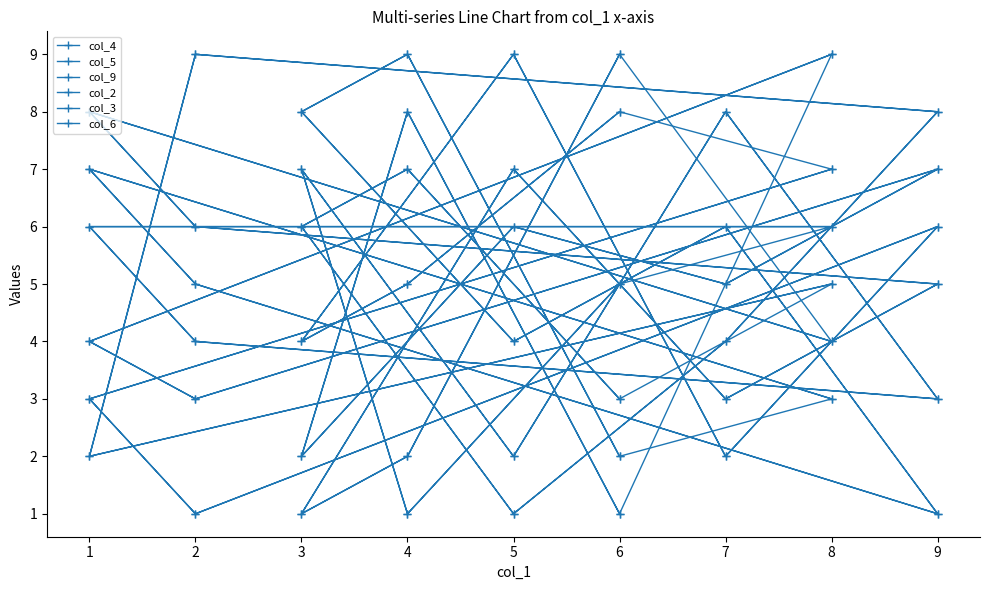

Reading right to left, list all the values displayed in this chart.

col_4: 4	8	6	5	3	7	1	2	9	4	8	6	5	3	7	1	2	9
col_5: 7	3	1	6	2	9	4	5	8	7	3	1	6	2	9	4	5	8
col_9: 9	4	3	7	5	6	2	8	1	9	4	3	7	5	6	2	8	1
col_2: 6	6	4	3	8	2	7	1	5	6	6	4	3	8	2	7	1	5
col_3: 3	7	5	1	6	4	8	9	2	3	7	5	1	6	4	8	9	2
col_6: 5	2	9	8	4	1	6	7	3	5	2	9	8	4	1	6	7	3